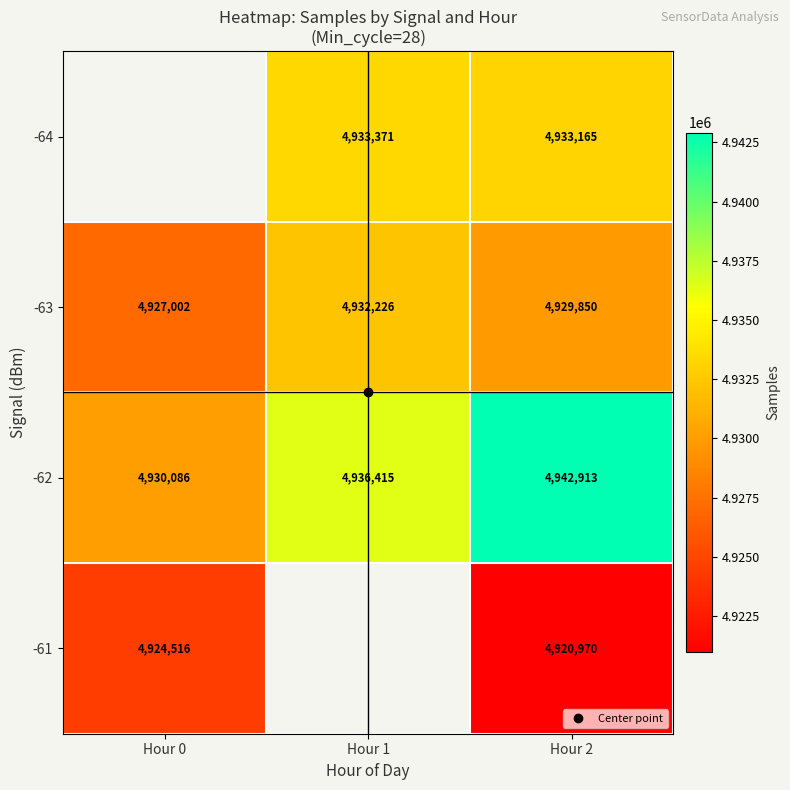

Which series changed the most between Hour 0 and Hour 2?

-62